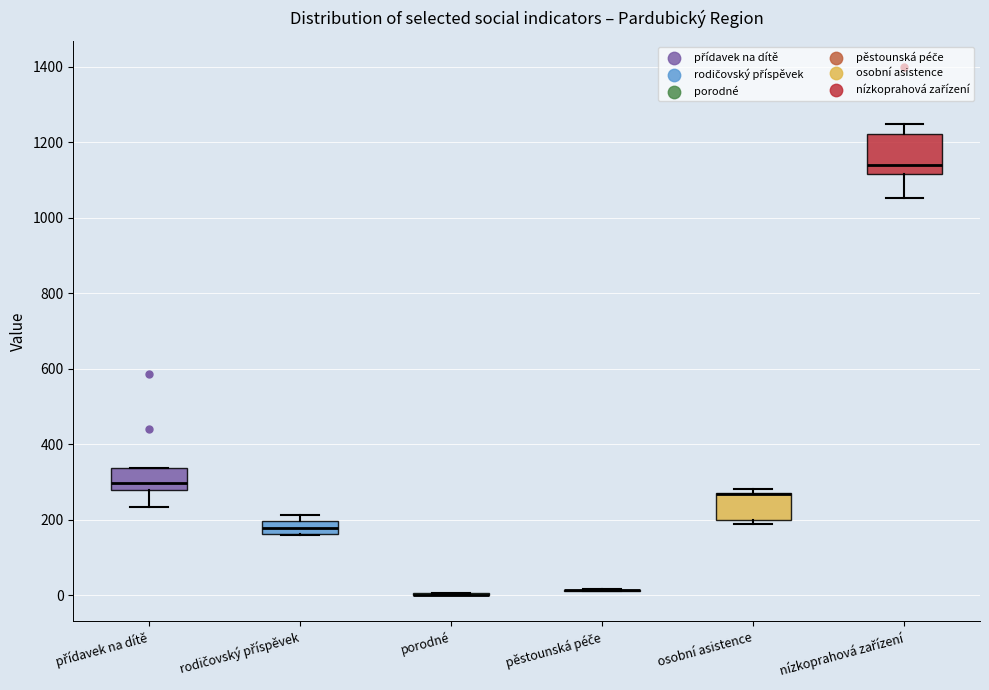

Reading left to right, transcribe this box plot: for each box, give where its median line is, the range the box spans, and where its two whiskers end, as read against the y-axis. The values are not printed on the chart, so give them approximately, as read against the axis.

přídavek na dítě: median 300, box 280 to 340, whiskers 240 to 340
rodičovský příspěvek: median 180, box 160 to 200, whiskers 160 to 220
porodné: box collapsed to a line at 0, whiskers 0 to 0
pěstounská péče: box collapsed to a line at 20, whiskers 20 to 20
osobní asistence: median 260 (drawn on the box's upper edge), box 200 to 280, whiskers 180 to 280 (just above the box's upper edge)
nízkoprahová zařízení: median 1140, box 1120 to 1220, whiskers 1060 to 1240